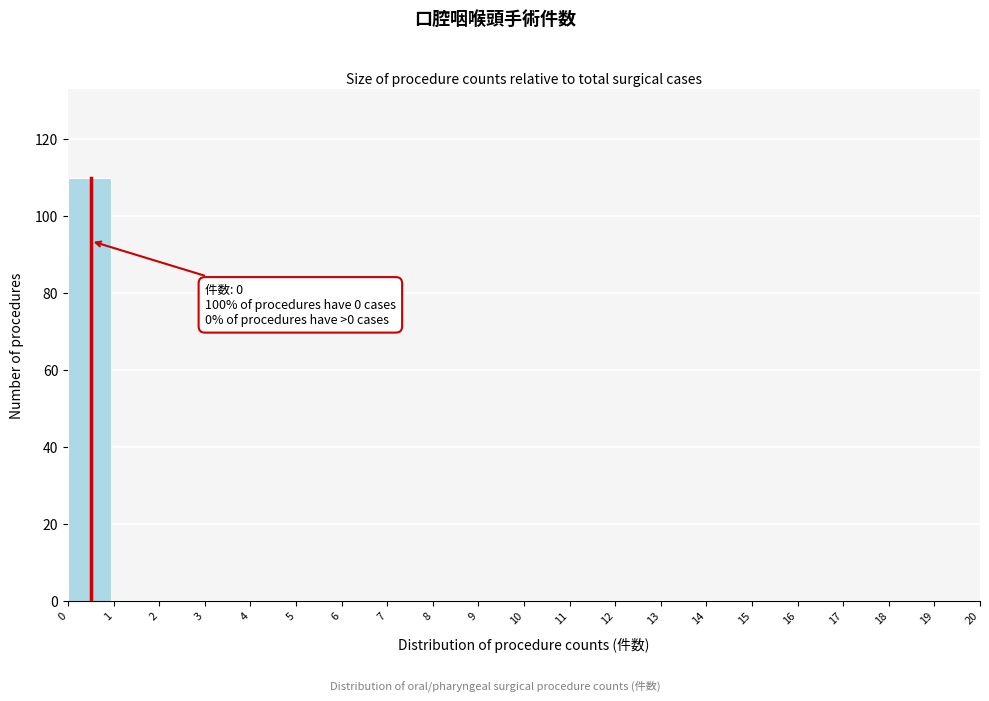

Reading right to left, what are all the values shown in this chart?

19=0	18=0	17=0	16=0	15=0	14=0	13=0	12=0	11=0	10=0	9=0	8=0	7=0	6=0	5=0	4=0	3=0	2=0	1=0	0=110